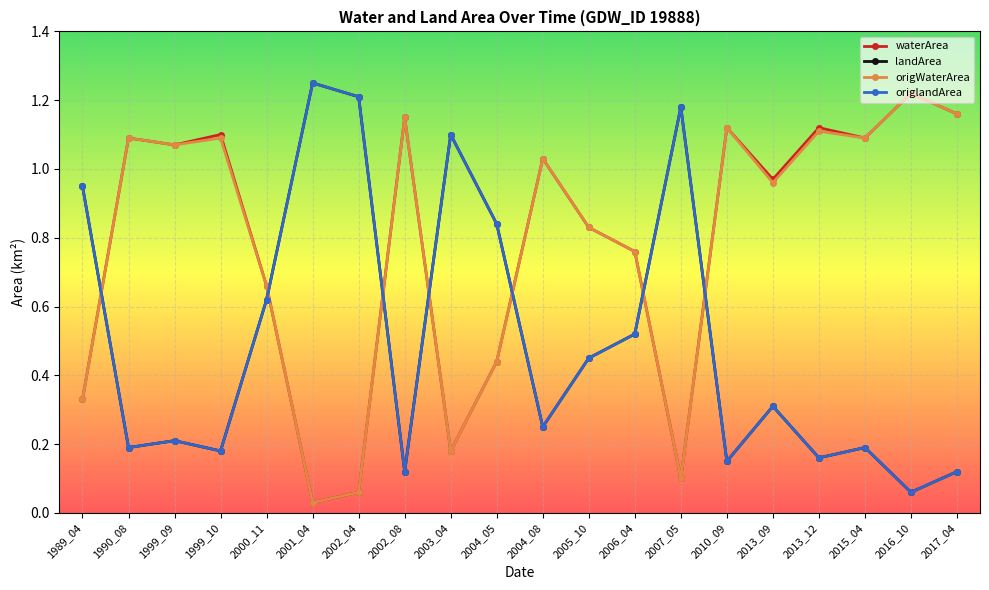

Does the chart have visible grid lines?

Yes